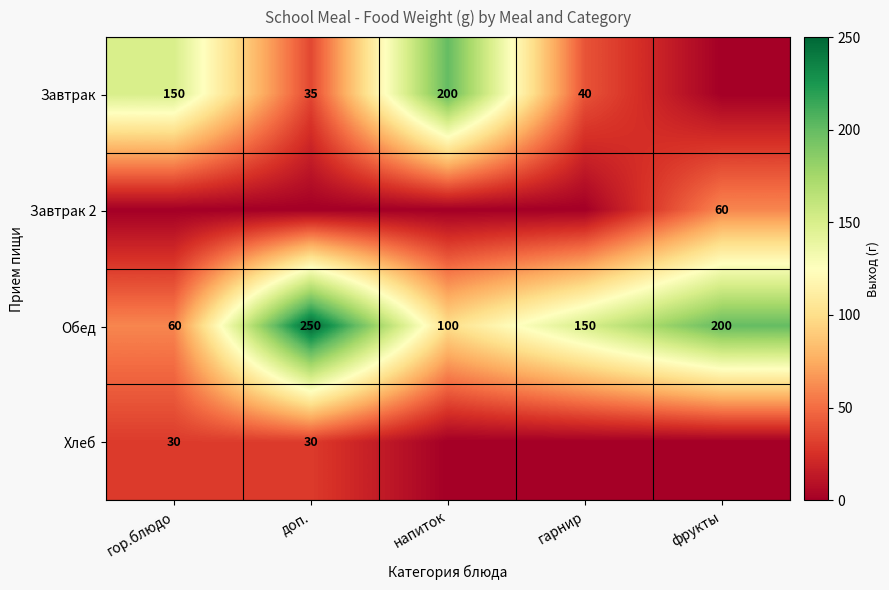

At which label does Обед first exceed 150?

доп.